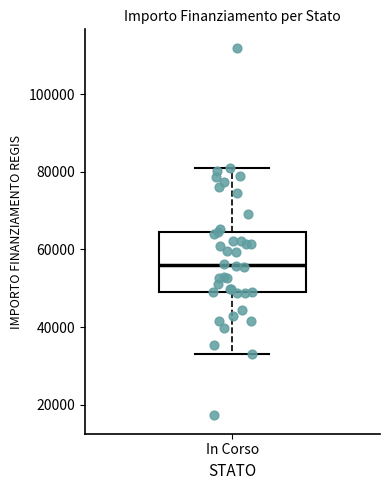

Transcribe this box plot: give where the median line is, the range the box spans, and where the two whiskers end, as read against the y-axis. The values are not printed on the chart, so give them approximately, as read against the axis.

median 56000, box 50000 to 64000, whiskers 32000 to 80000